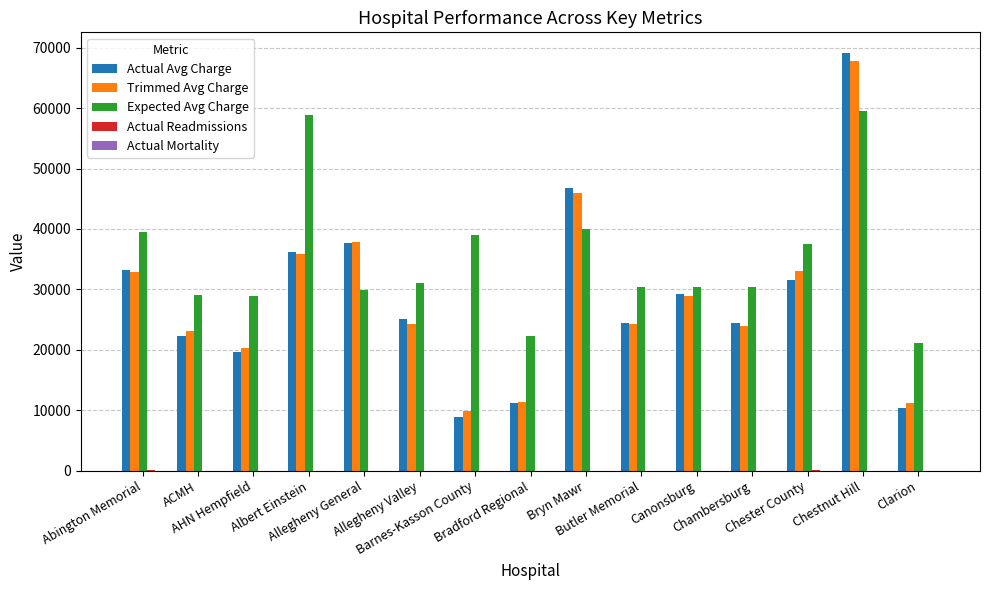

Which series has the widest spread of values?

Actual Avg Charge